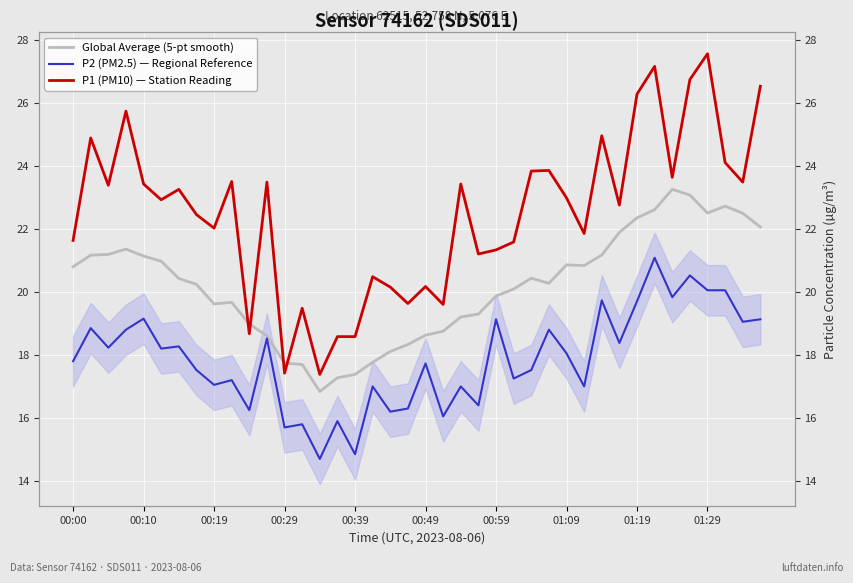

In P2 (PM2.5) — Regional Reference, how many points are lower than both neighbors (excluding endpoints)?

15